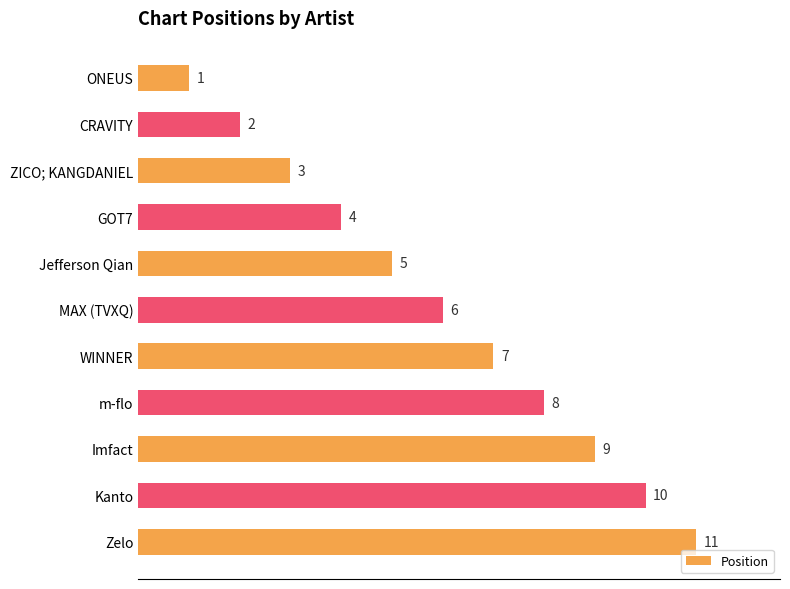

At which label is the value closest to 6?

MAX (TVXQ)